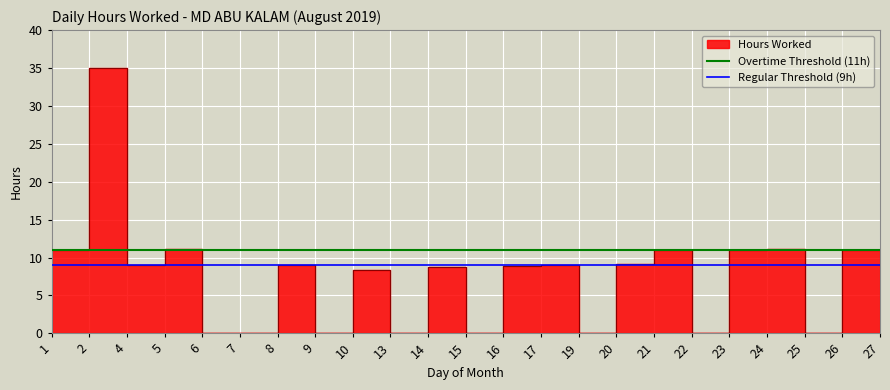

Rank the series at 26 from highest to lowest value.

Overtime Threshold (11h), Regular Threshold (9h)